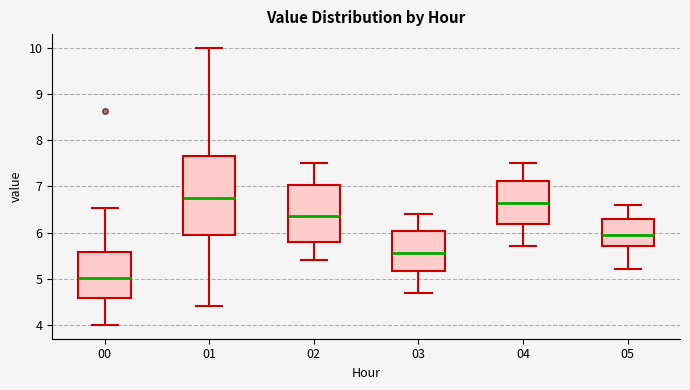

Where does the upper whisker of the box at x = 02 end on the y-axis? The values are not printed on the chart, so give them approximately, as read against the axis.

7.5